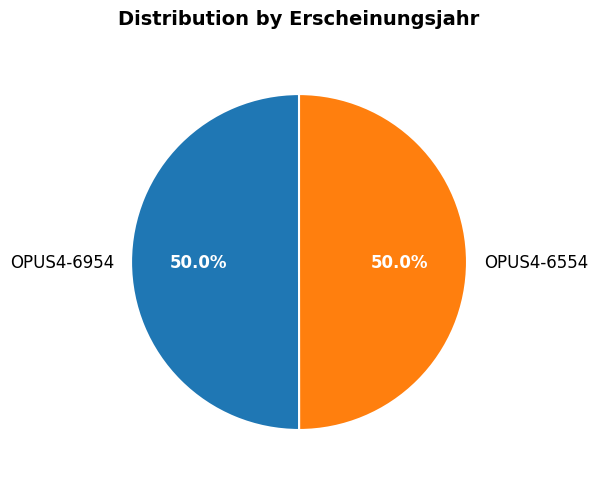

Is it true that OPUS4-6954 is 65% of the pie?

False